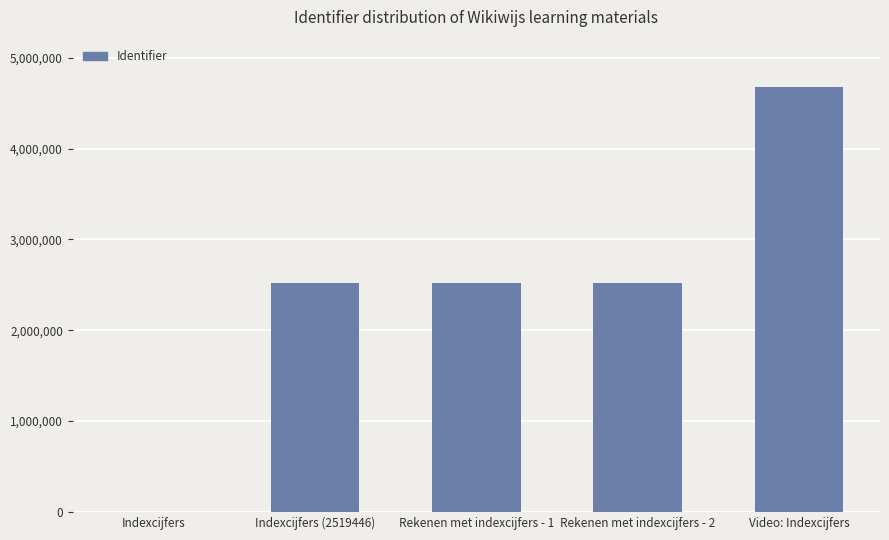

Which has a higher value, Rekenen met indexcijfers - 2 or Indexcijfers?

Rekenen met indexcijfers - 2